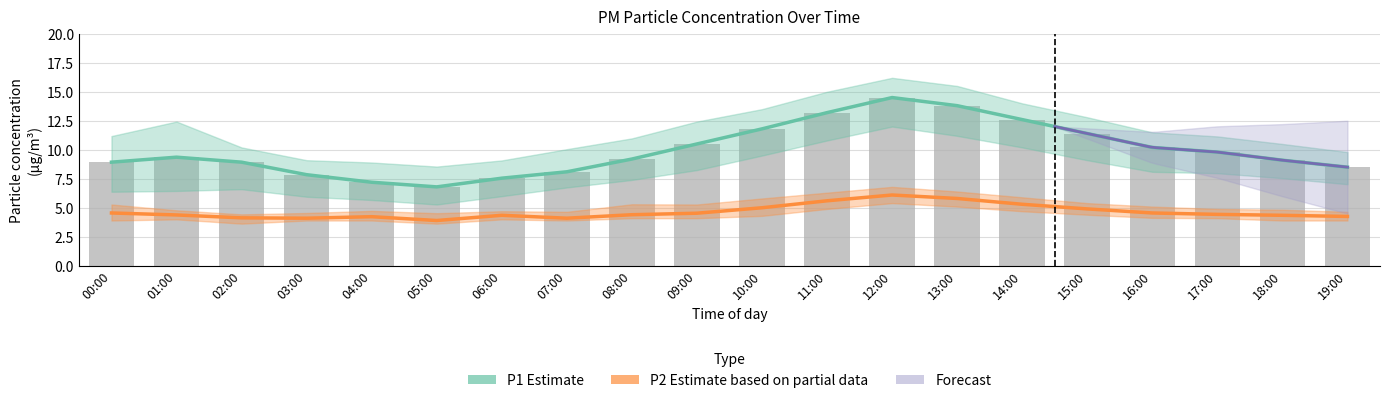

Read the P1 raw value at 14:00.

12.6